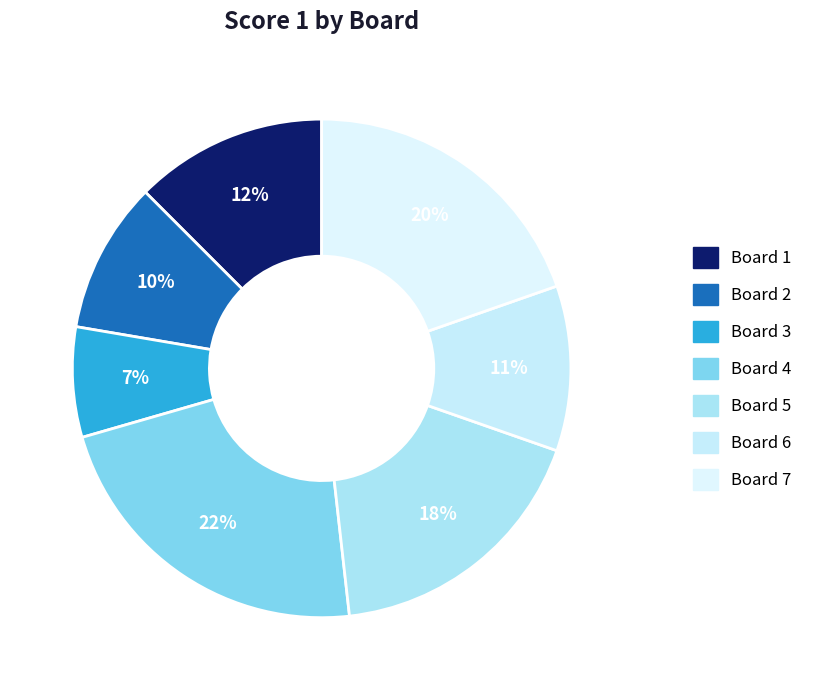

Is there a majority slice in this chart?

No